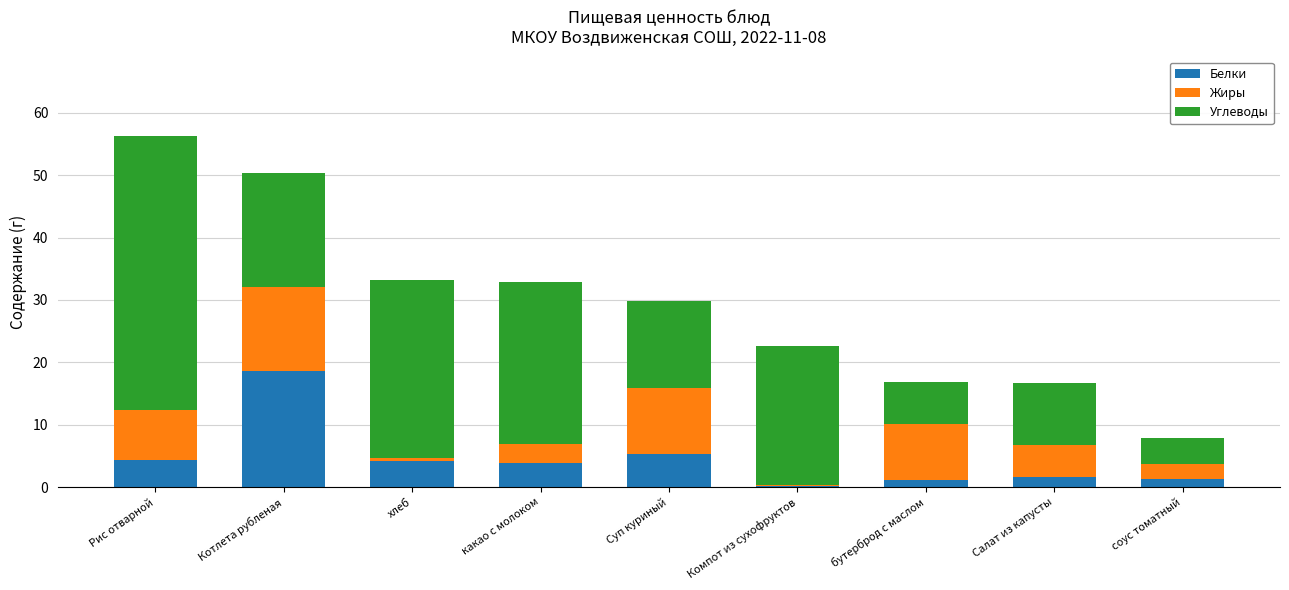

At which category is the sum across all series the highest?

Рис отварной